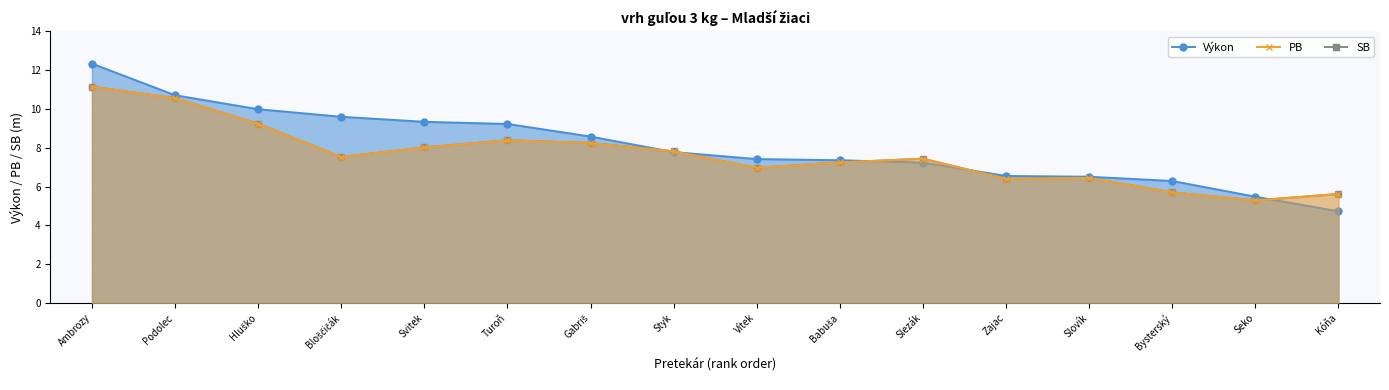

True or false: Výkon has more than 1 points higher than both neighbors.

False